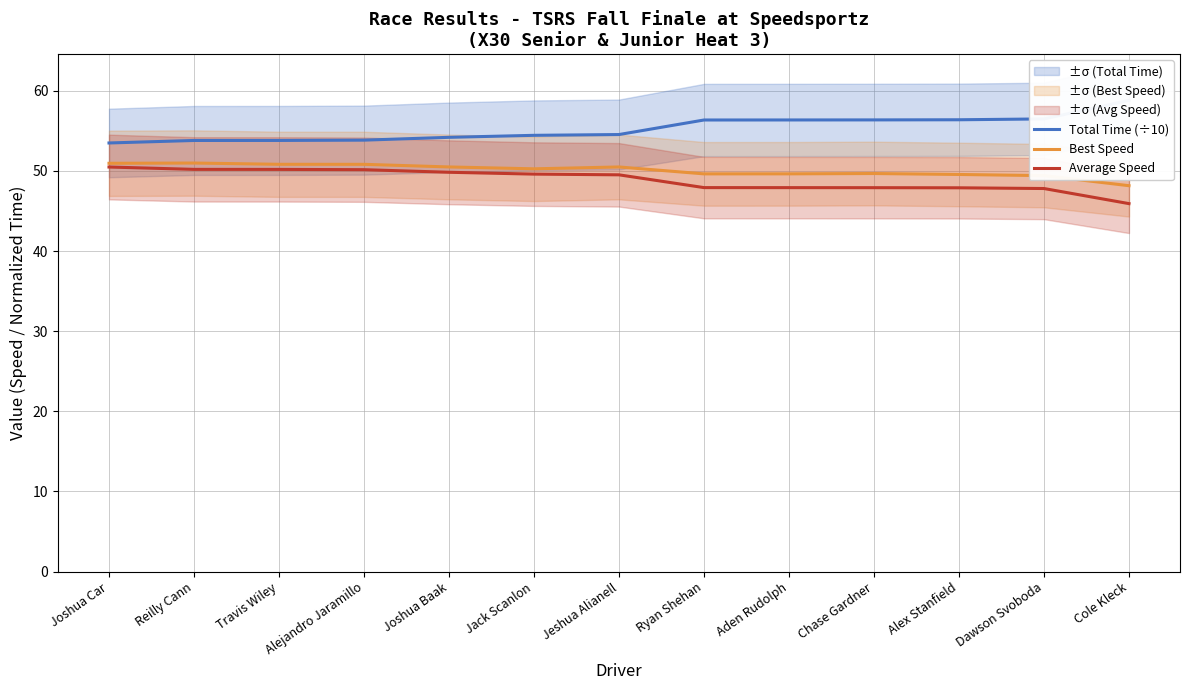

Reading right to left, extract all data points from this chart.

Total Time (÷10): 58.8	56.5	56.4	56.4	56.4	56.4	54.5	54.4	54.2	53.8	53.8	53.8	53.5
Best Speed: 48.2	49.4	49.6	49.7	49.6	49.6	50.5	50.3	50.5	50.8	50.8	51.0	50.9
Average Speed: 45.9	47.8	47.9	47.9	47.9	47.9	49.5	49.6	49.8	50.2	50.2	50.2	50.5